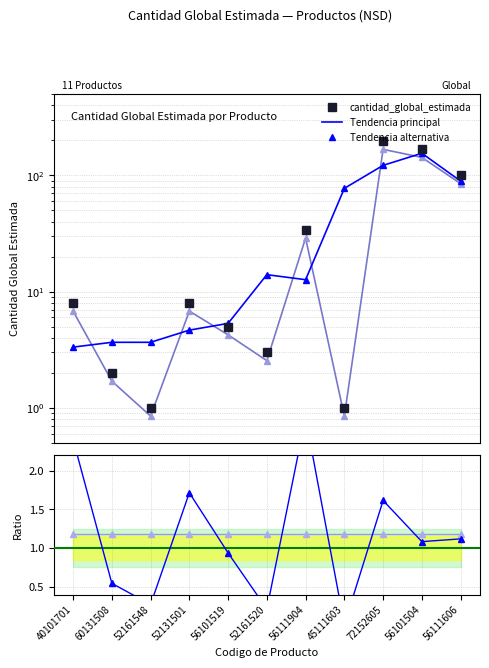

Between which two adjacent categories do cantidad_global_estimada and Tendencia principal first intersect?

40101701 and 60131508